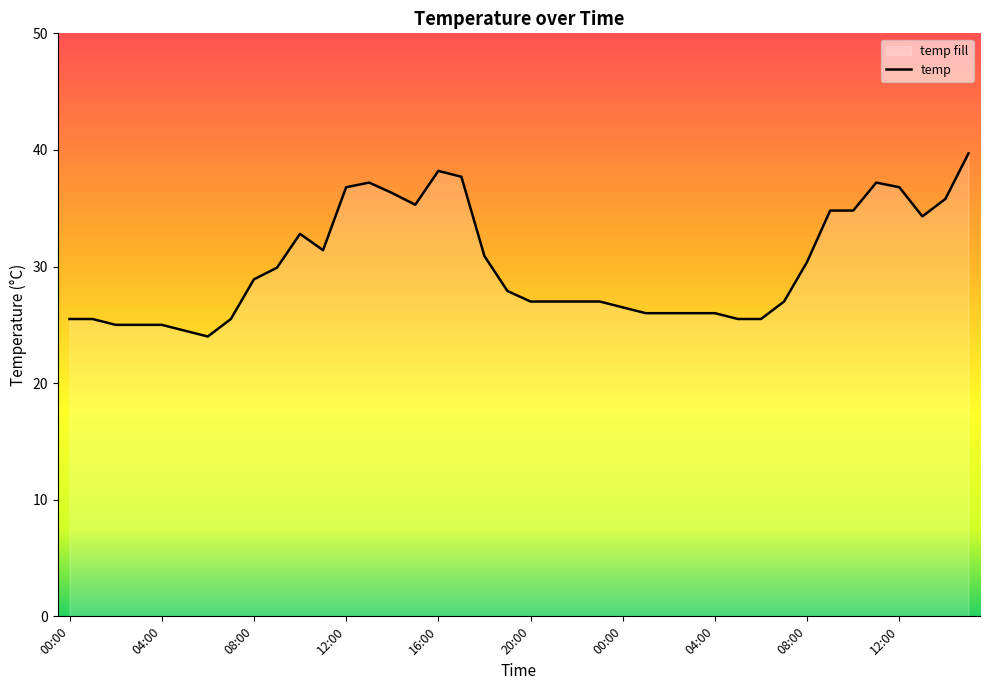

What is the smallest value displayed?

24.0